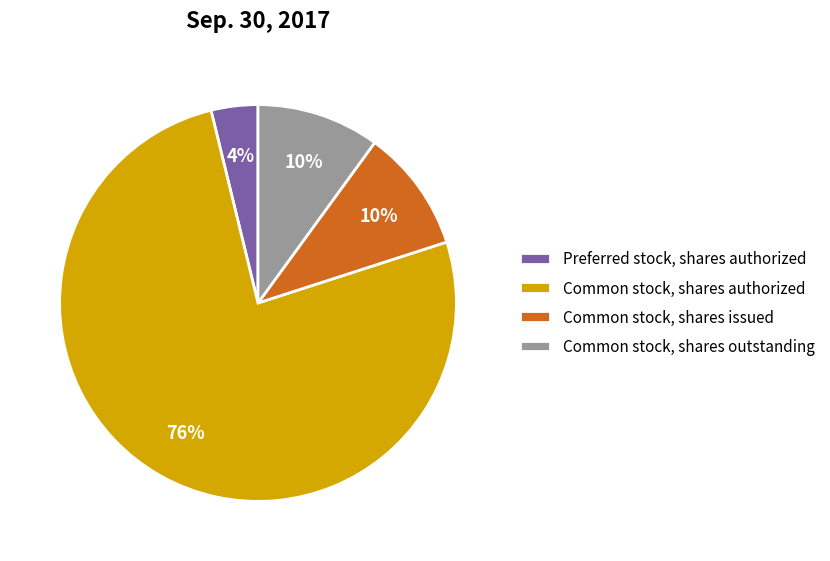

How many slices are in this pie chart?

4